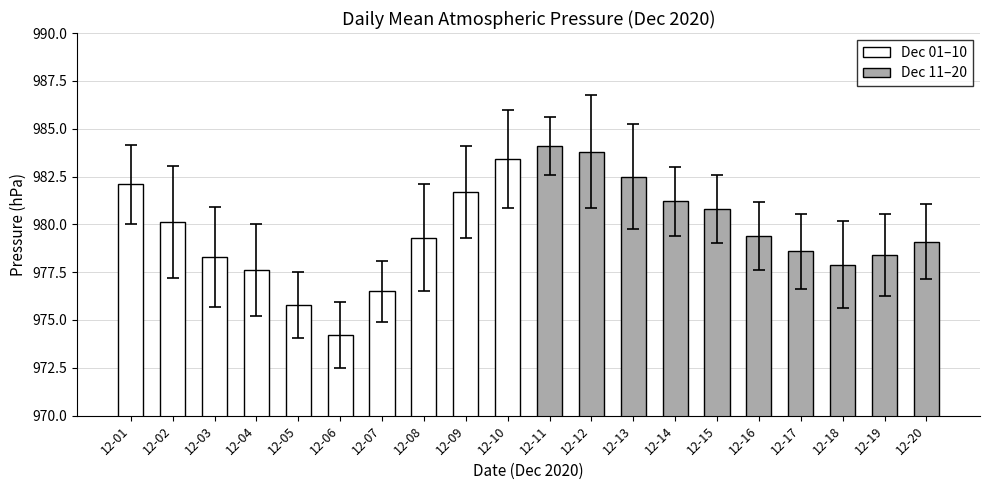

What is the difference between the Dec 01–10 values at 12-04 and 12-10?

5.8